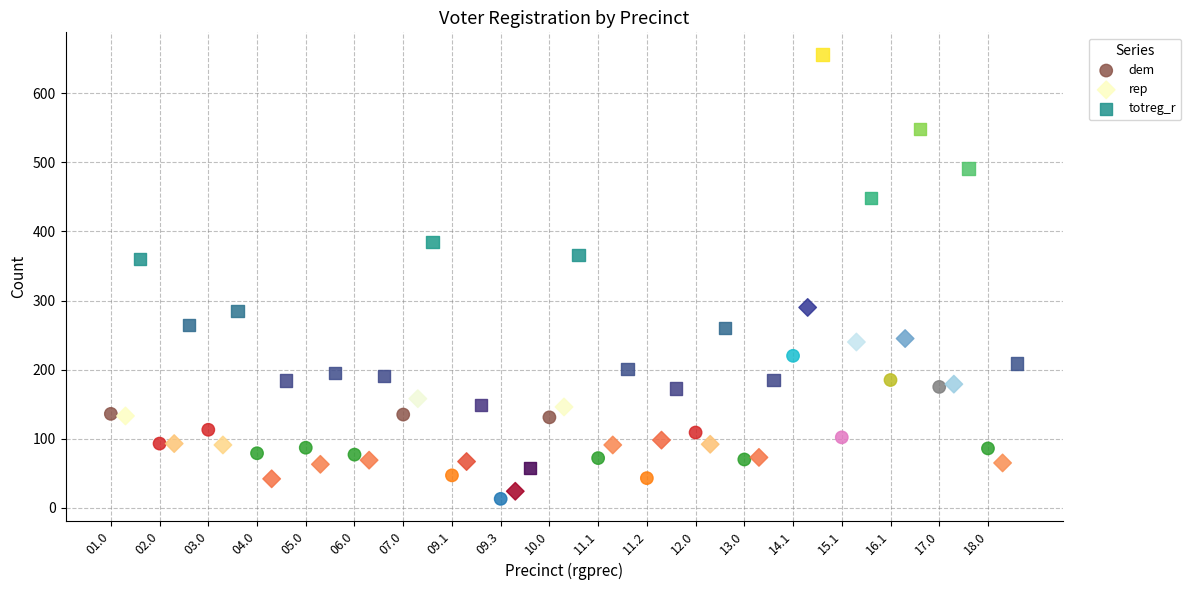

Which series has the widest spread of Y values?

totreg_r